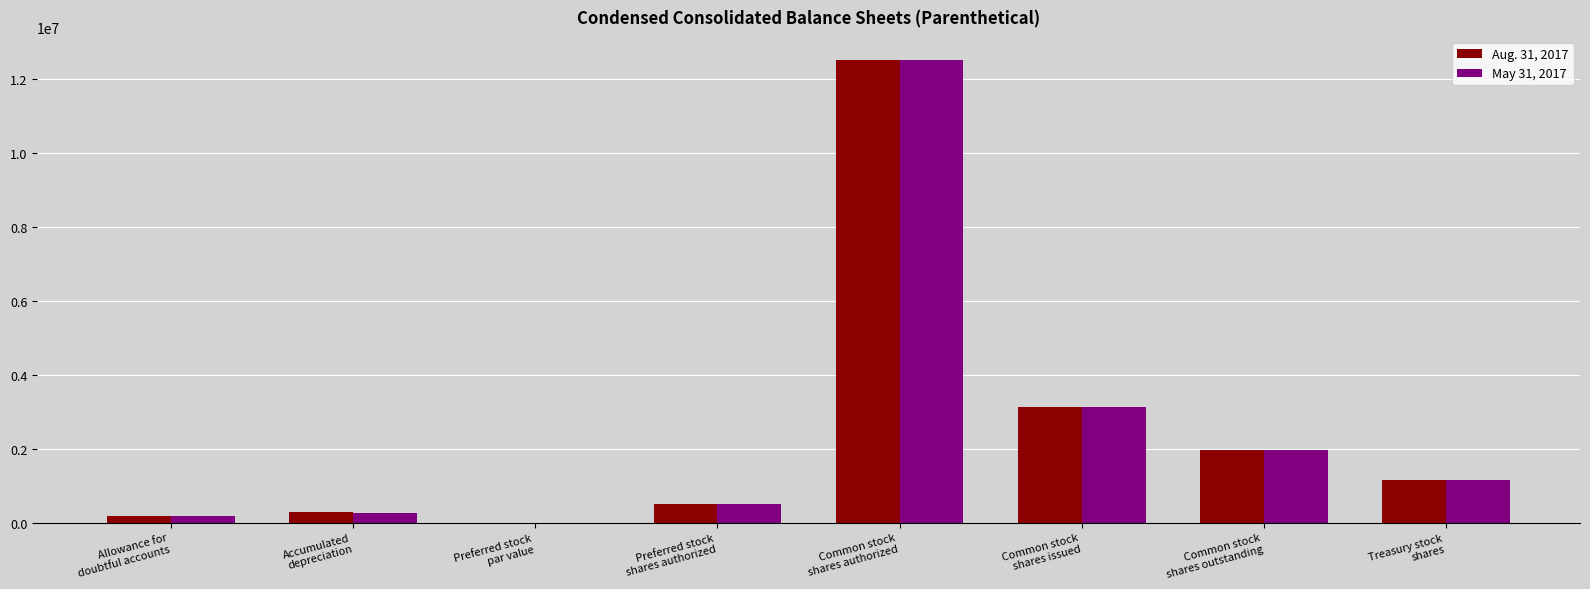

The value of Aug. 31, 2017 at Preferred stock
shares authorized is 500000. True or false?

True